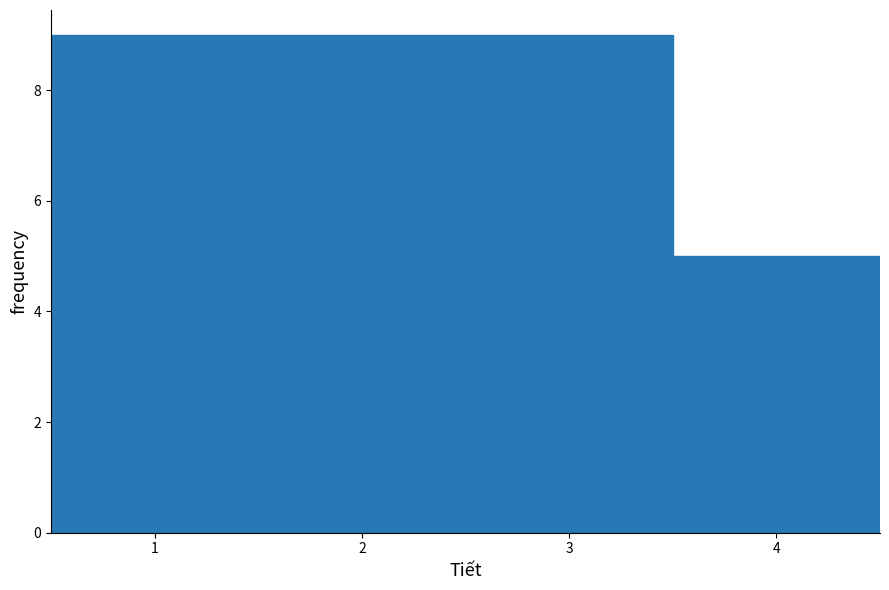

Reading left to right, list every bar in this chart as the range it spans on the x-axis followed by its height. The values are not printed on the chart, so give them approximately, as read against the axis.

0.5 to 1.5: 9
1.5 to 2.5: 9
2.5 to 3.5: 9
3.5 to 4.5: 5